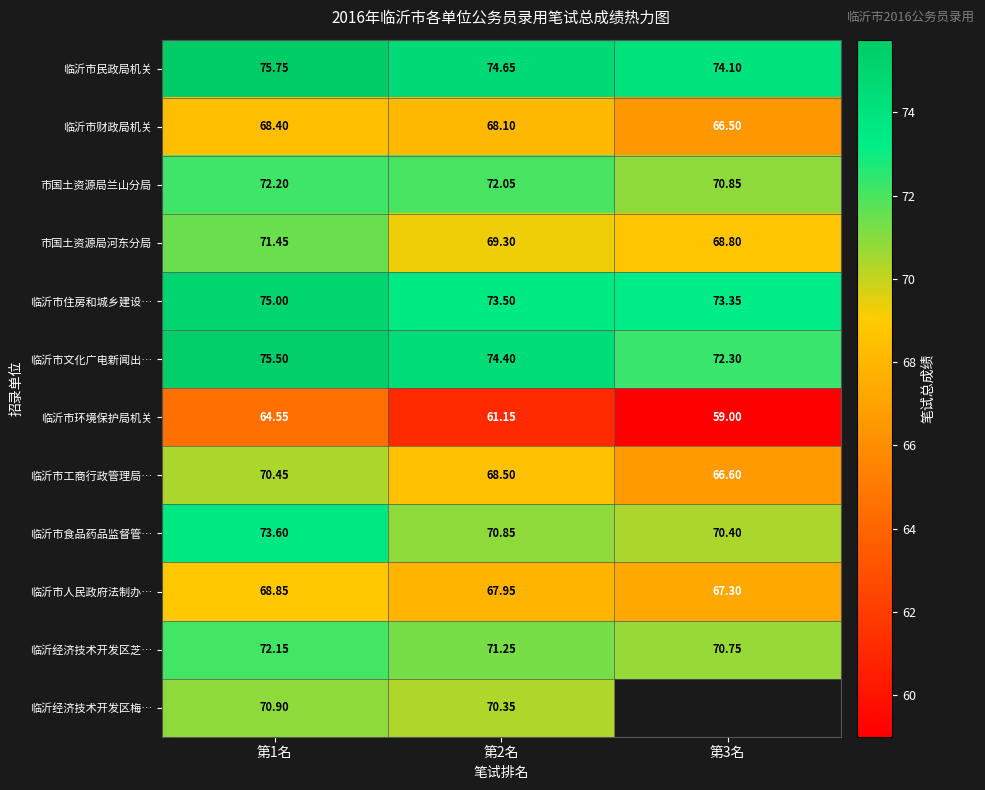

At how many categories does at least one series exceed 62?

3